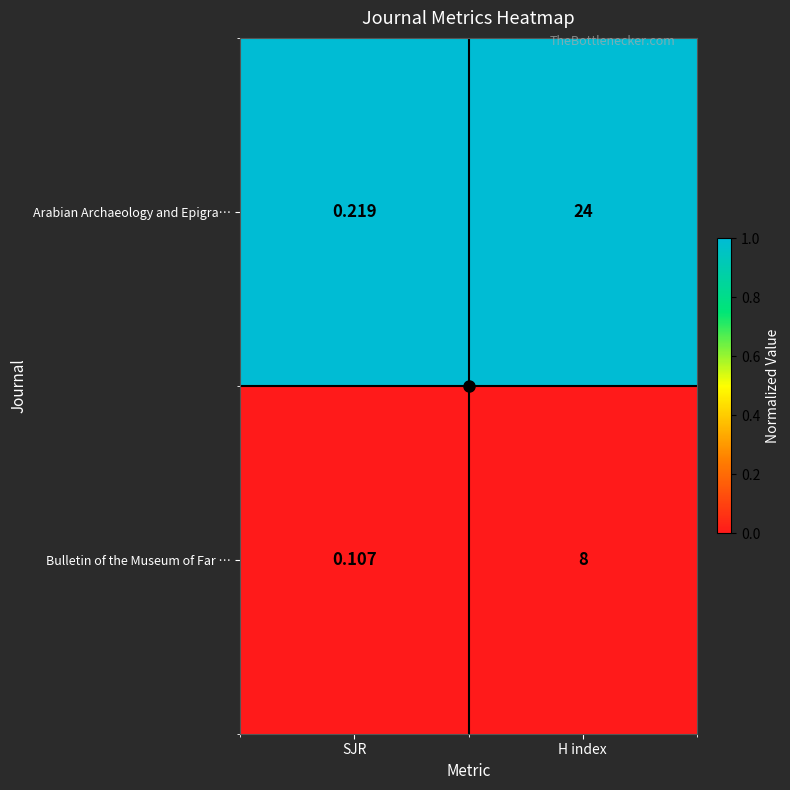

Which series has the largest range (max minus min)?

Arabian Archaeology and Epigra…